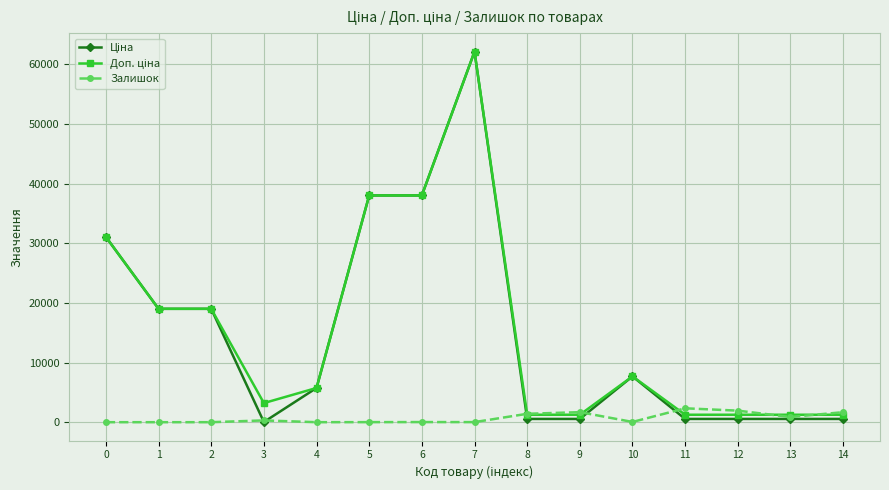

True or false: Залишок has a value of 0.0 at 0.

True